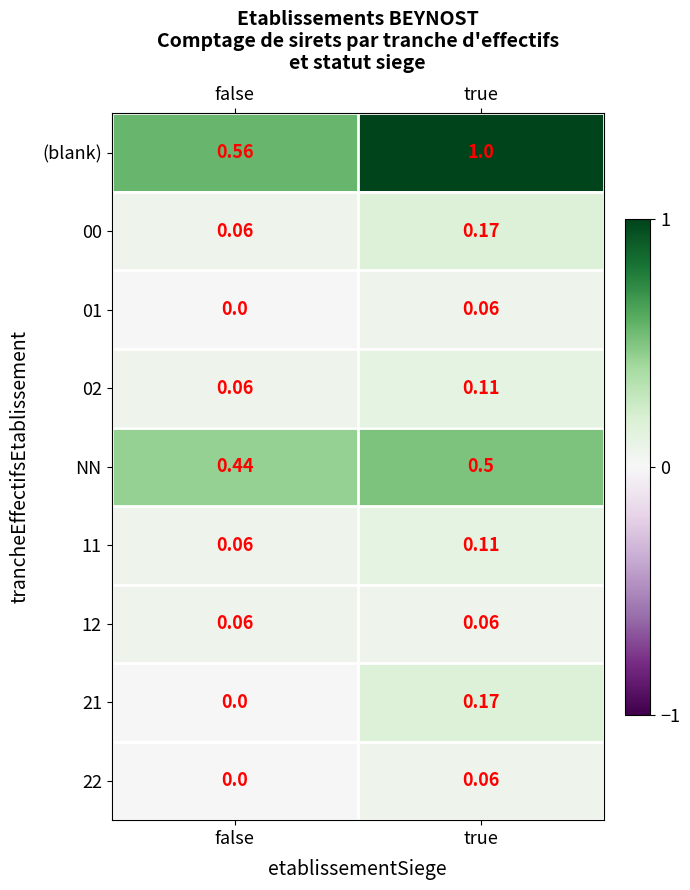

Is the value of 11 at false greater than the value of (blank) at false?

No